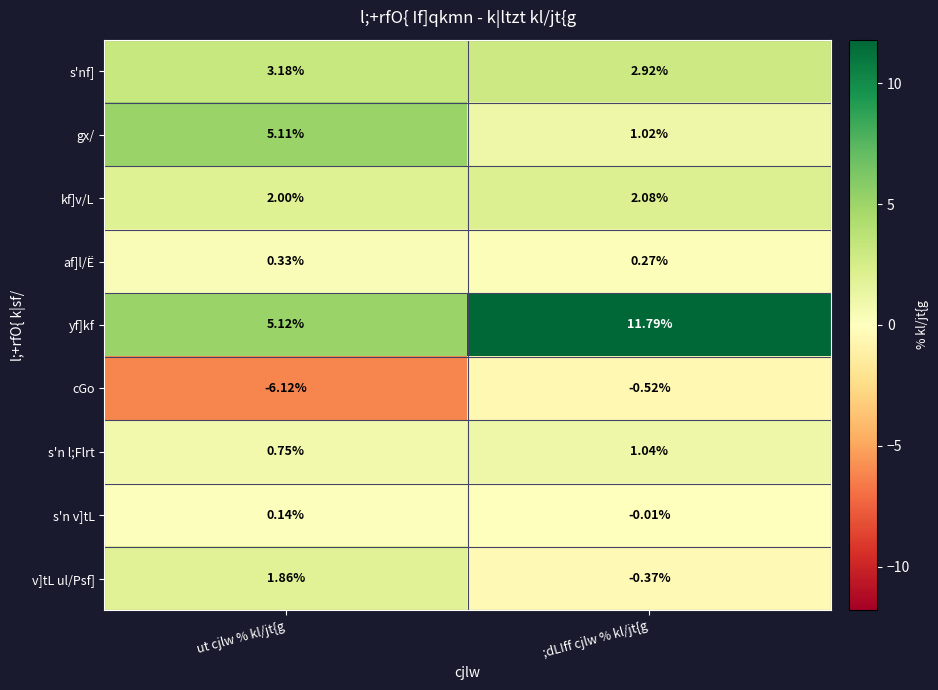

What is the total value across all series at ;dLIff cjlw % kl/jt{g?

18.2